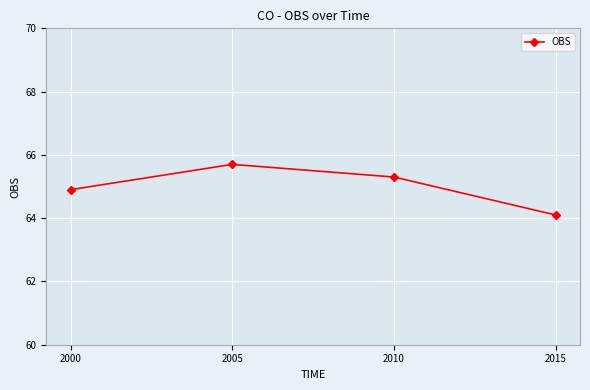

Rank the categories by value from highest to lowest.

2005, 2010, 2000, 2015